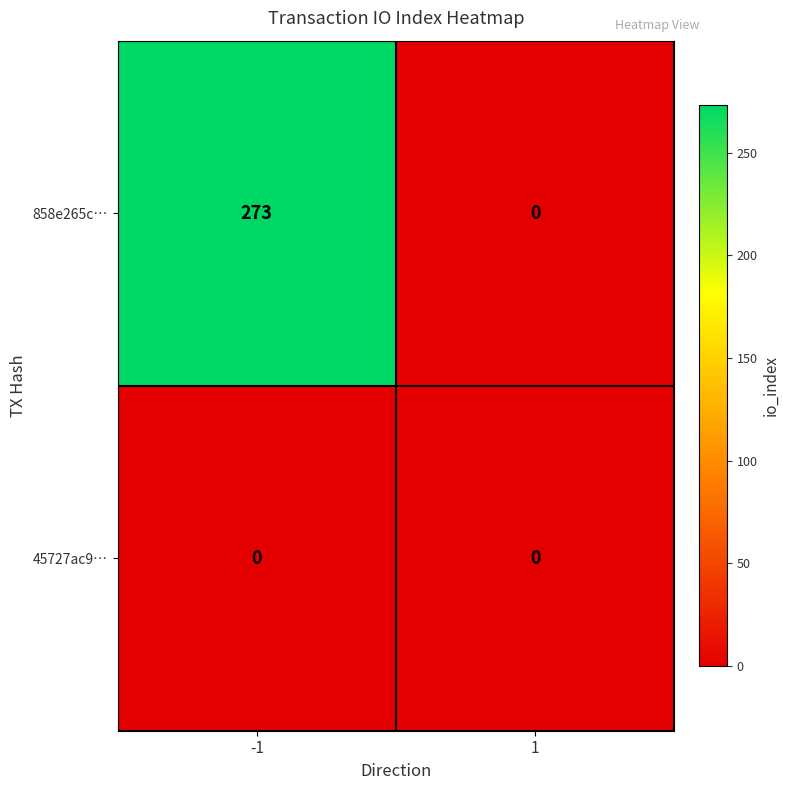

Which series has the largest total across all categories?

858e265c…